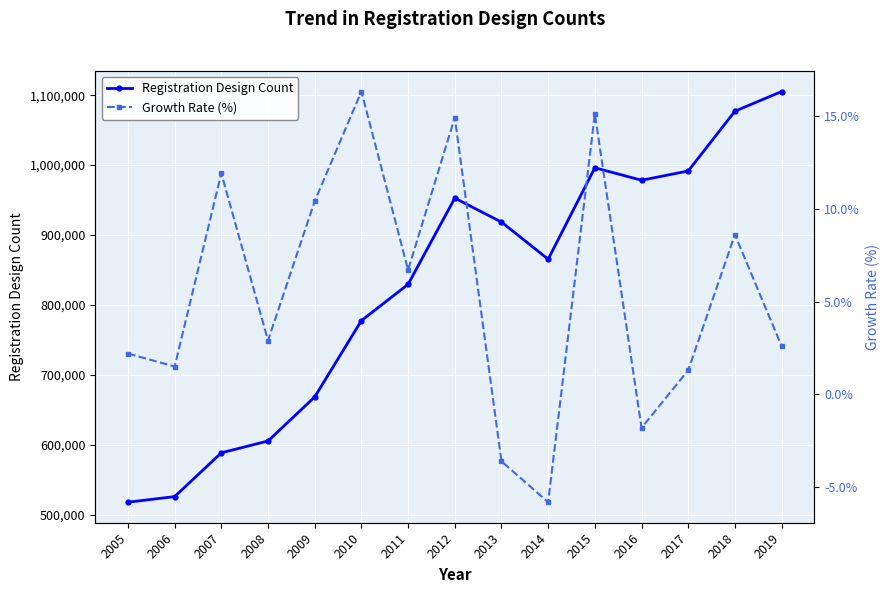

What are all the series names shown in the legend?

Registration Design Count, Growth Rate (%)